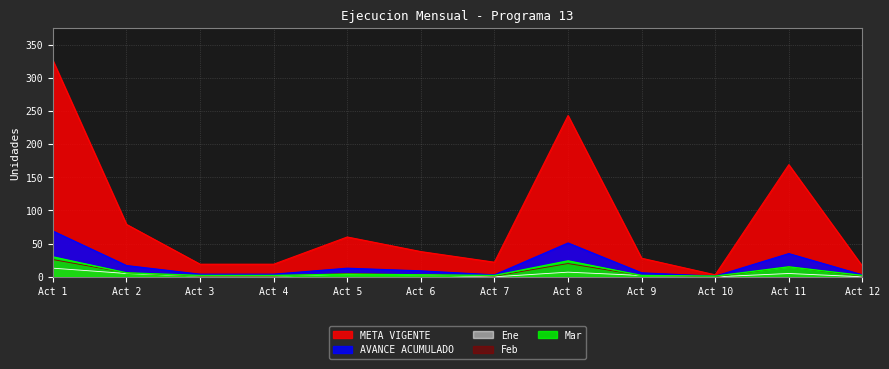

How many data points in AVANCE ACUMULADO are less than 9?

6